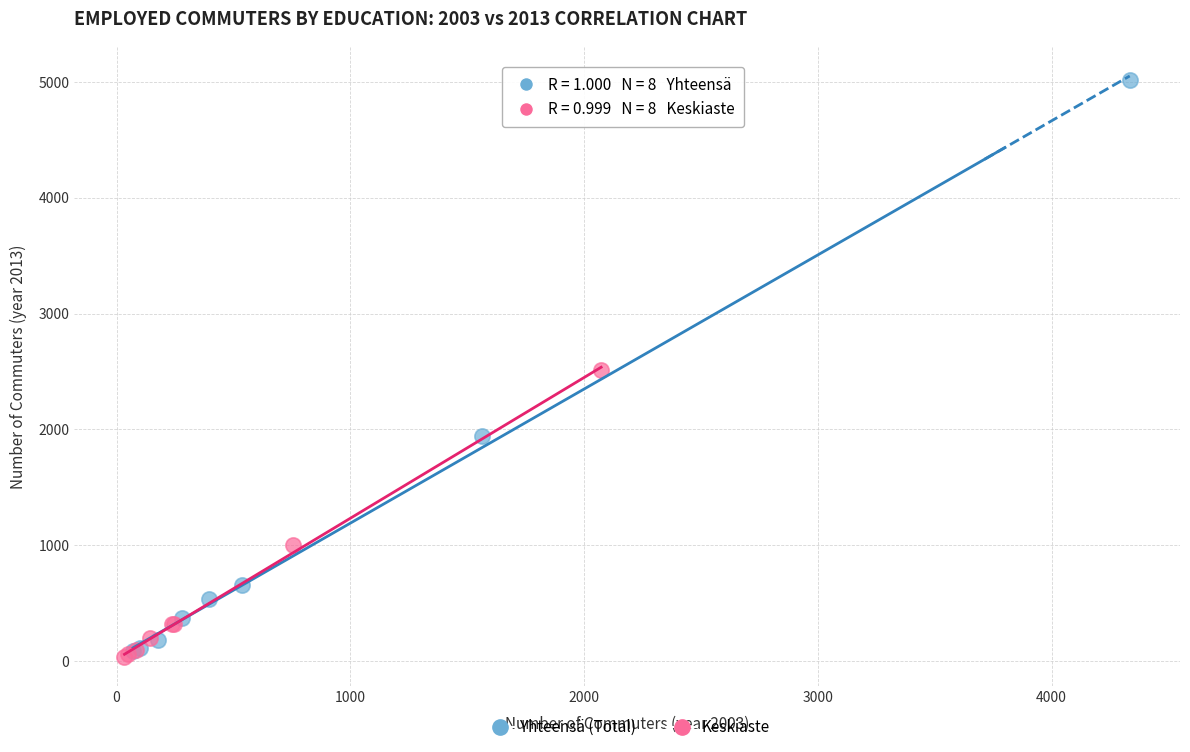

Which series contains the highest Y value?

Yhteensä (Total)